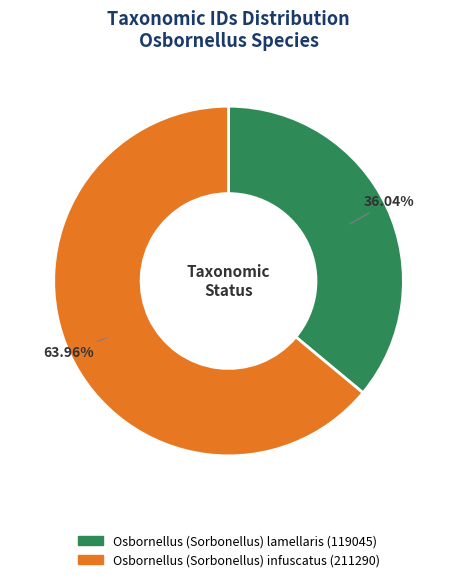

To the nearest percent, what is the combined percentage of Osbornellus (Sorbonellus) lamellaris and Osbornellus (Sorbonellus) infuscatus?

100%